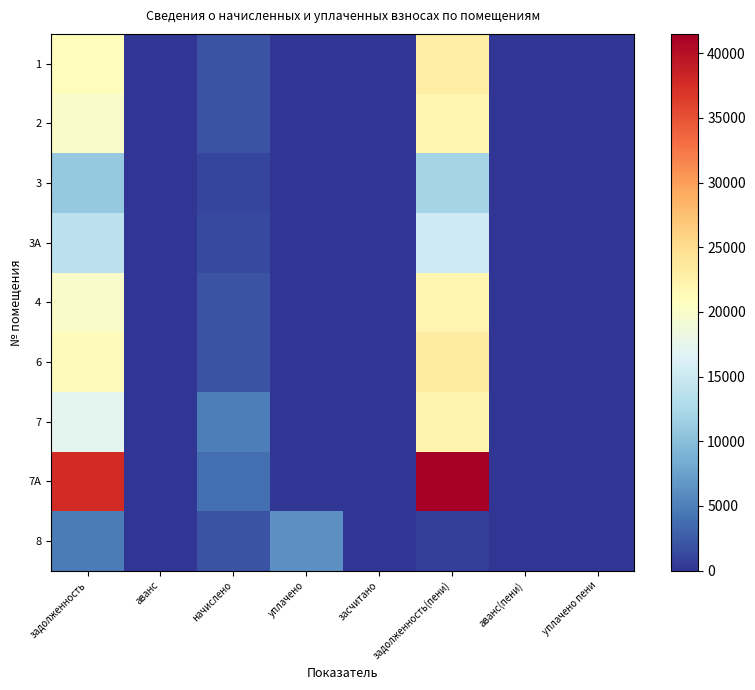

What is the highest value of the 8 series?

6162.6